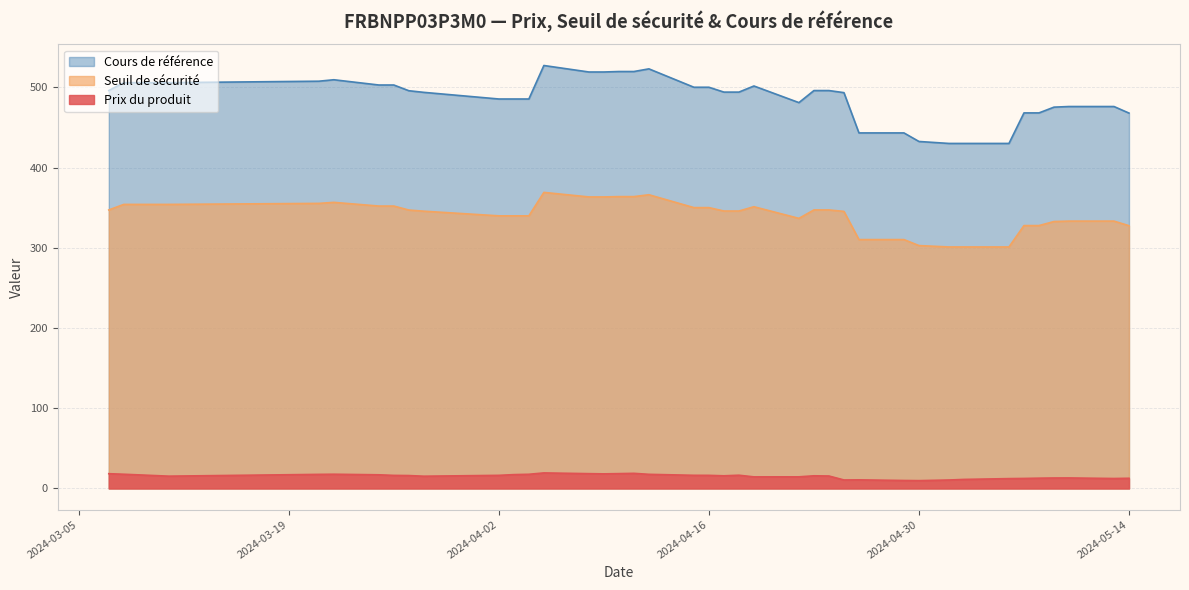

True or false: Prix du produit and Cours de référence cross at least once.

False